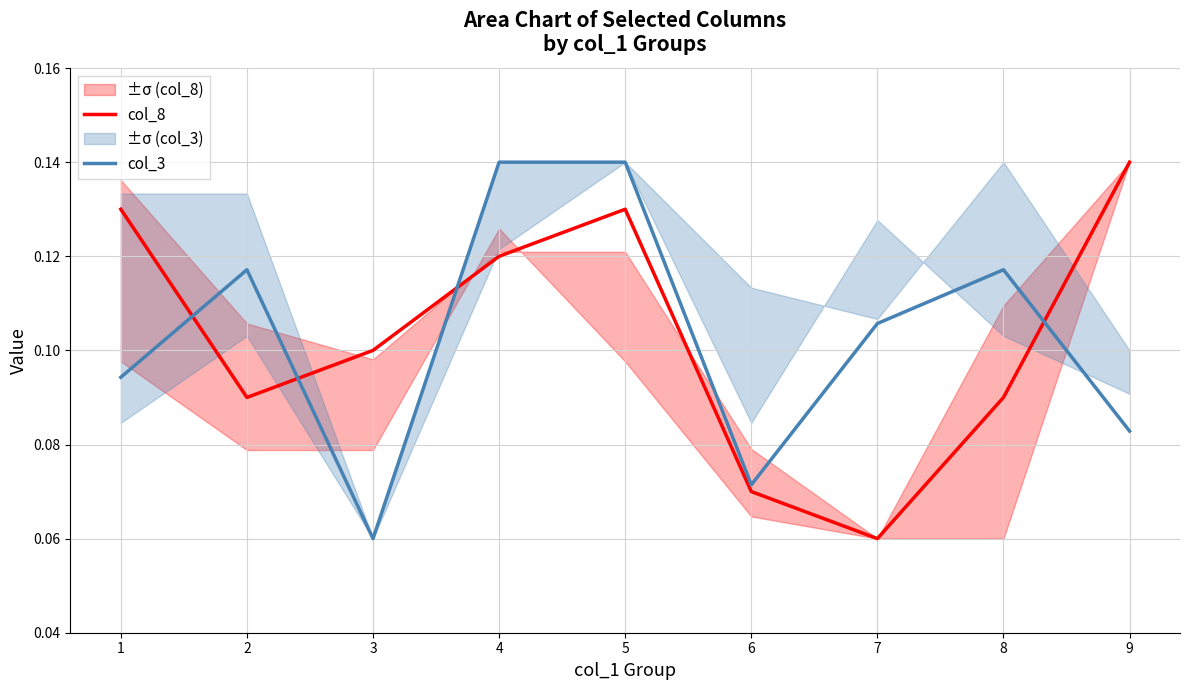

What is the sum of the col_3 values at 2 and 5?

0.3